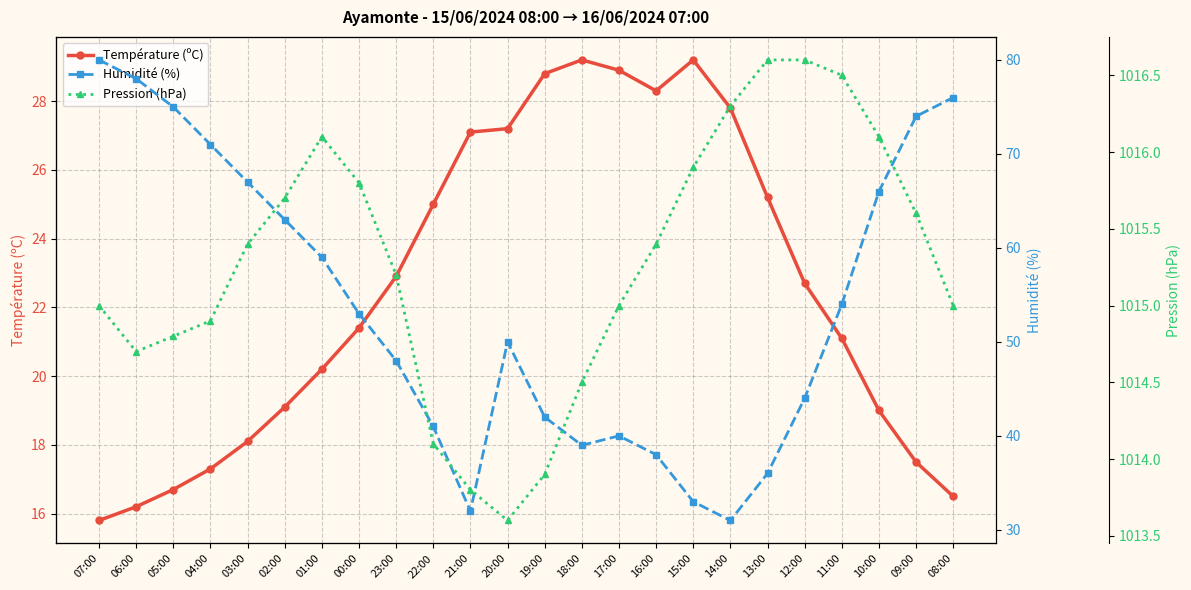

Is it true that Pression (hPa) equals 1015.0 at 07:00?

True